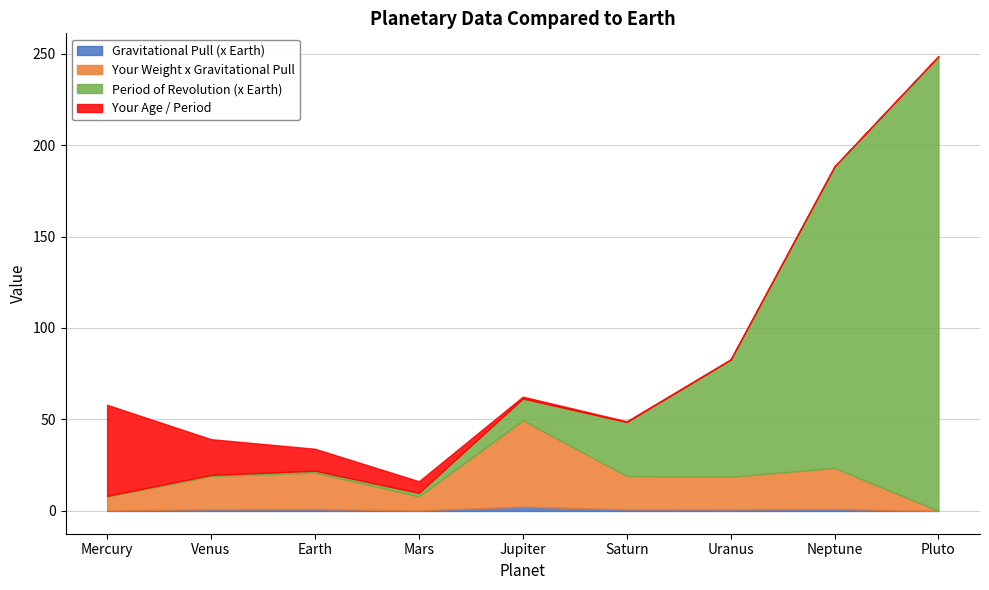

Is the value of Gravitational Pull (x Earth) at Mercury greater than the value of Your Weight x Gravitational Pull at Mercury?

No